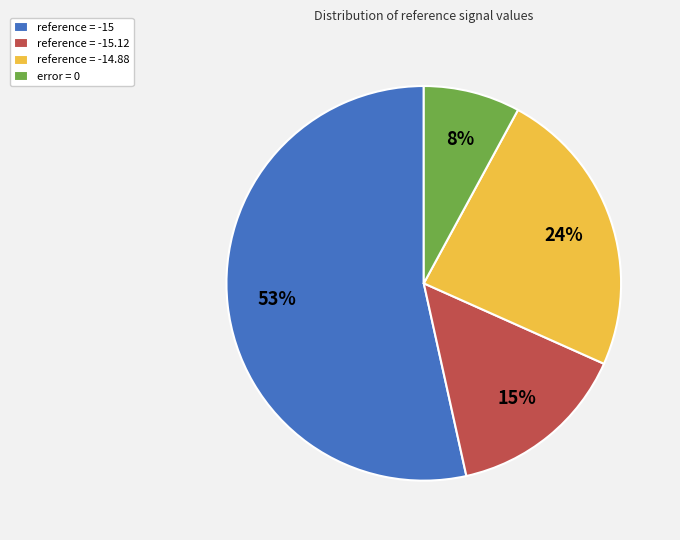

How many slices are in this pie chart?

4